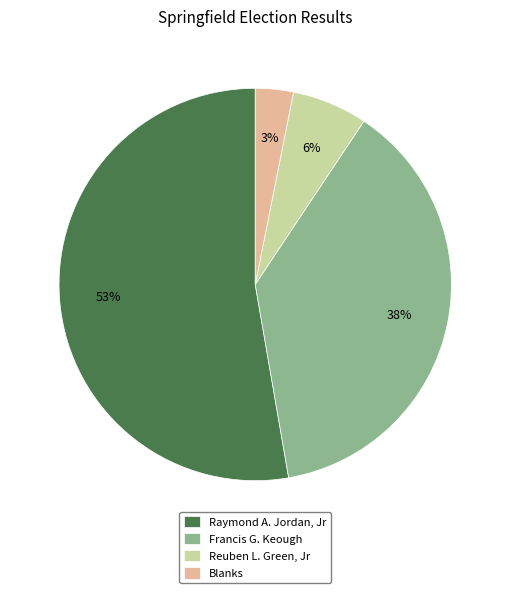

Is there any slice that represents more than half of the pie?

Yes